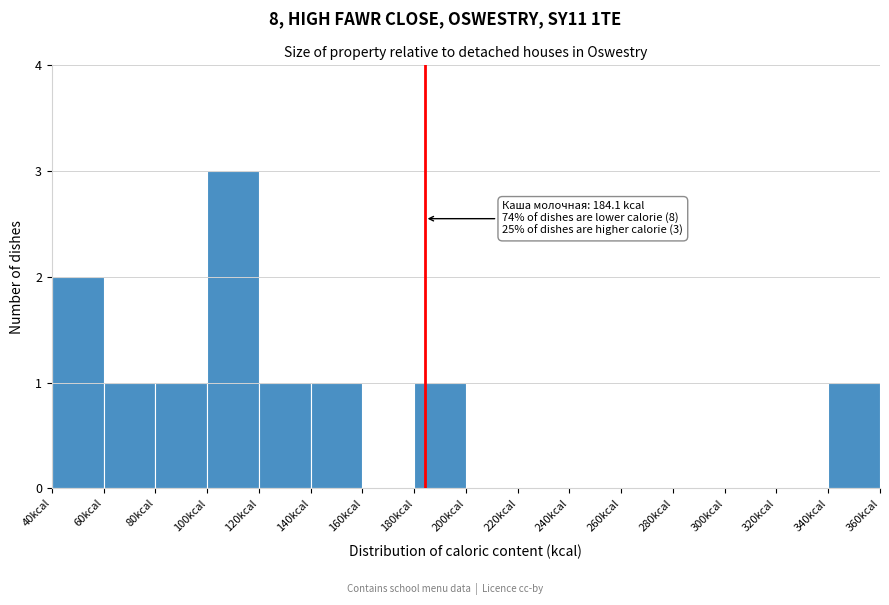

Over which range of the x-axis is the bar tallest?

100 to 120